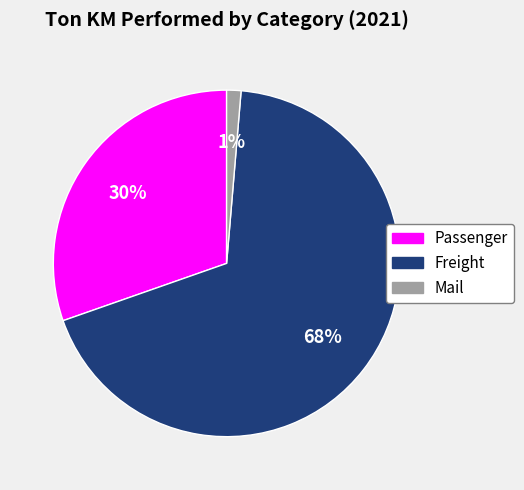

Does Passenger represent more than half of the total?

No